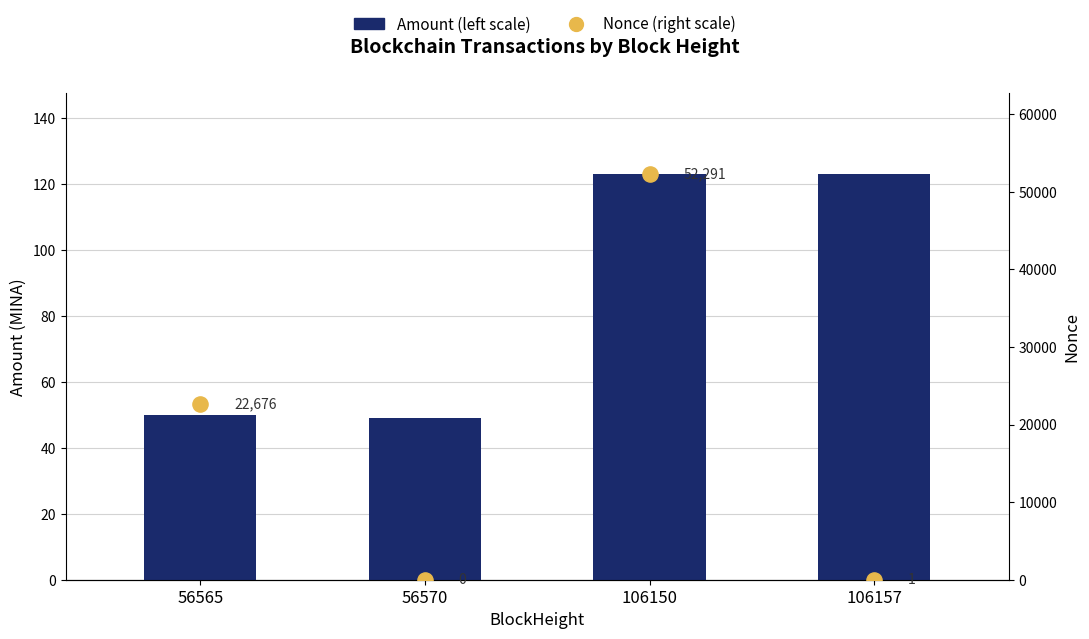

Which series has the largest total across all categories?

Nonce (right scale)